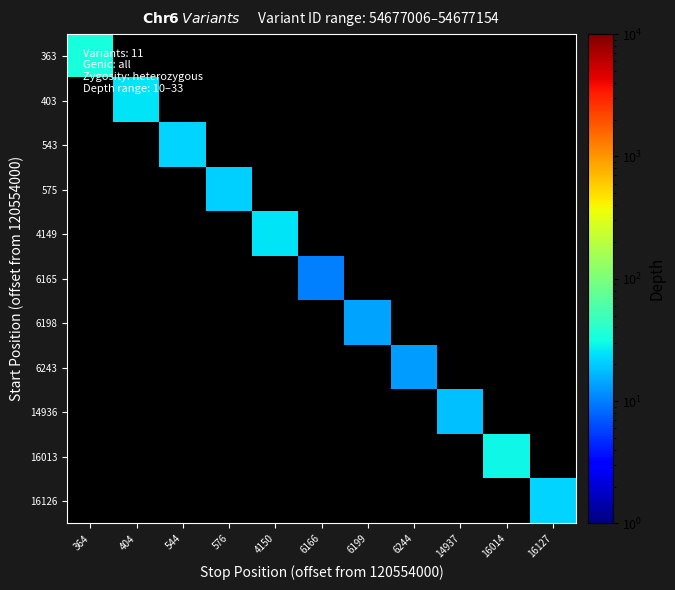

Reading left to right, transcribe all the data shown in this chart.

363: 364=33	404=0	544=0	576=0	4150=0	6166=0	6199=0	6244=0	14937=0	16014=0	16127=0
403: 364=0	404=25	544=0	576=0	4150=0	6166=0	6199=0	6244=0	14937=0	16014=0	16127=0
543: 364=0	404=0	544=22	576=0	4150=0	6166=0	6199=0	6244=0	14937=0	16014=0	16127=0
575: 364=0	404=0	544=0	576=21	4150=0	6166=0	6199=0	6244=0	14937=0	16014=0	16127=0
4149: 364=0	404=0	544=0	576=0	4150=25	6166=0	6199=0	6244=0	14937=0	16014=0	16127=0
6165: 364=0	404=0	544=0	576=0	4150=0	6166=10	6199=0	6244=0	14937=0	16014=0	16127=0
6198: 364=0	404=0	544=0	576=0	4150=0	6166=0	6199=14	6244=0	14937=0	16014=0	16127=0
6243: 364=0	404=0	544=0	576=0	4150=0	6166=0	6199=0	6244=13	14937=0	16014=0	16127=0
14936: 364=0	404=0	544=0	576=0	4150=0	6166=0	6199=0	6244=0	14937=18	16014=0	16127=0
16013: 364=0	404=0	544=0	576=0	4150=0	6166=0	6199=0	6244=0	14937=0	16014=30	16127=0
16126: 364=0	404=0	544=0	576=0	4150=0	6166=0	6199=0	6244=0	14937=0	16014=0	16127=22